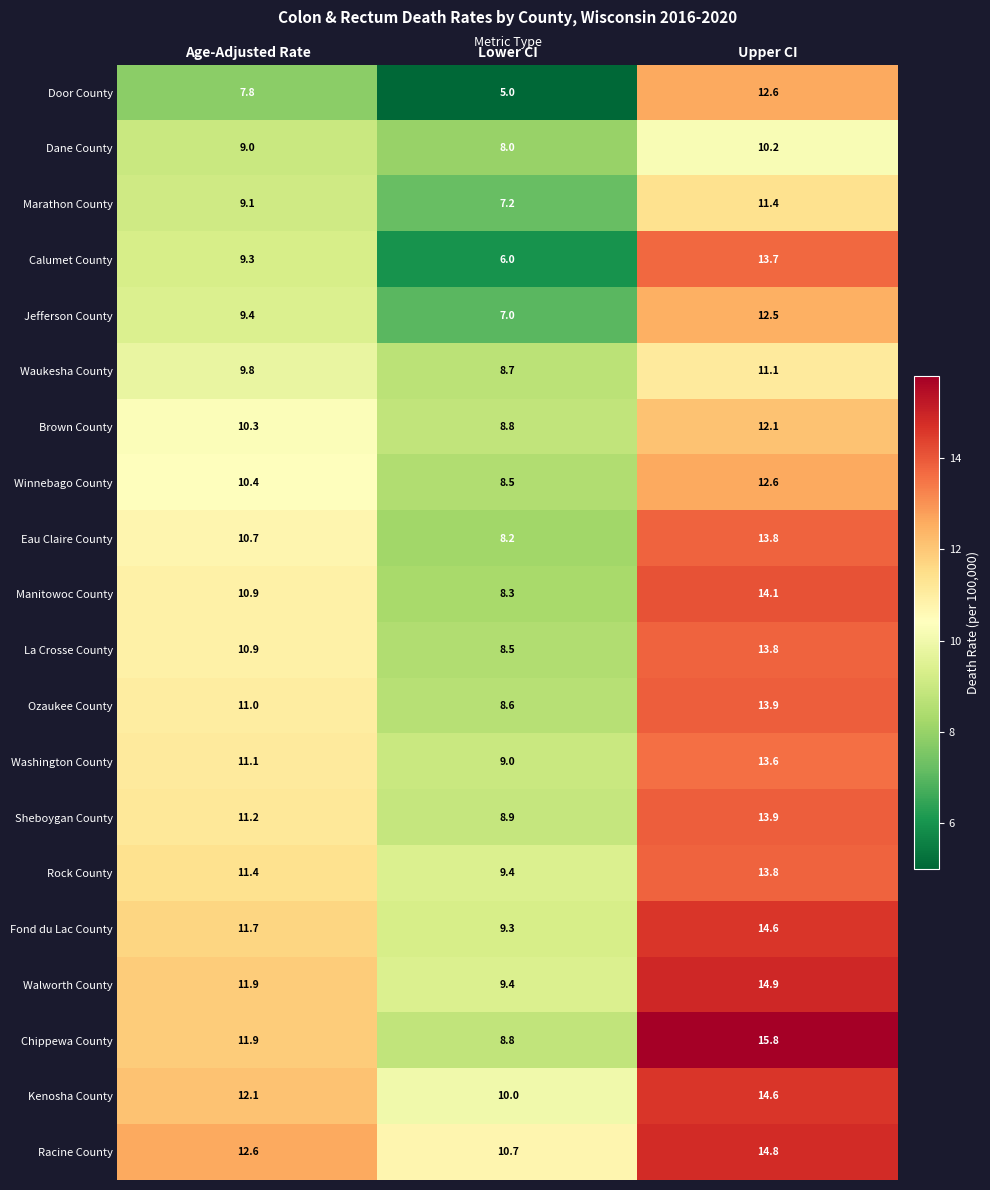

Which series has the widest spread of values?

Calumet County